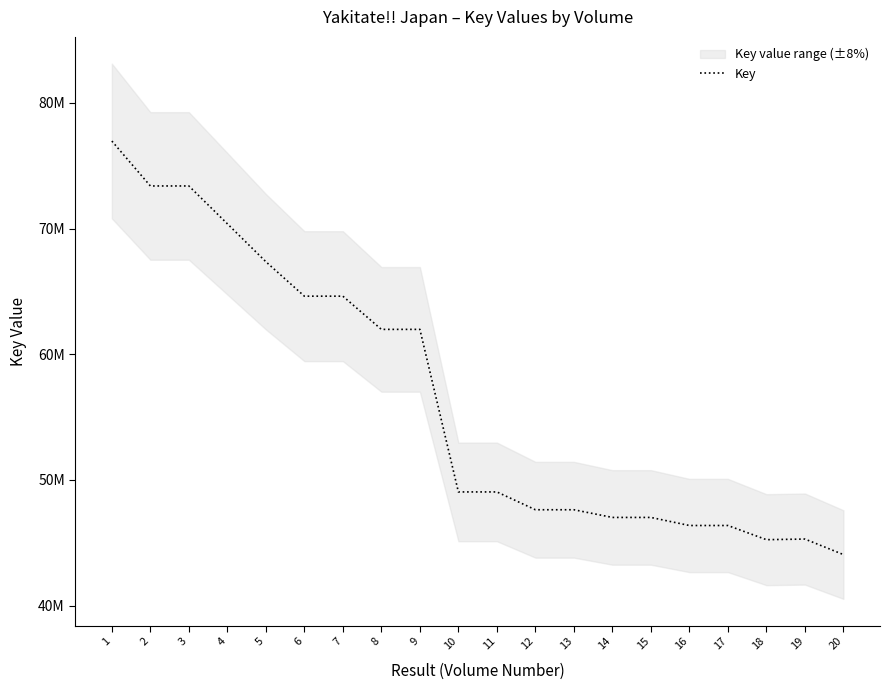

What is the average value?

56475051